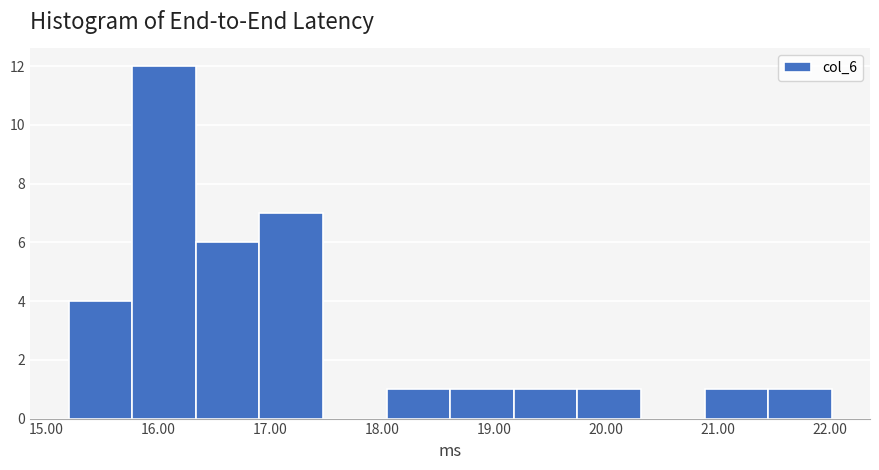

Which range on the x-axis has the tallest bar?

15.8 to 16.3